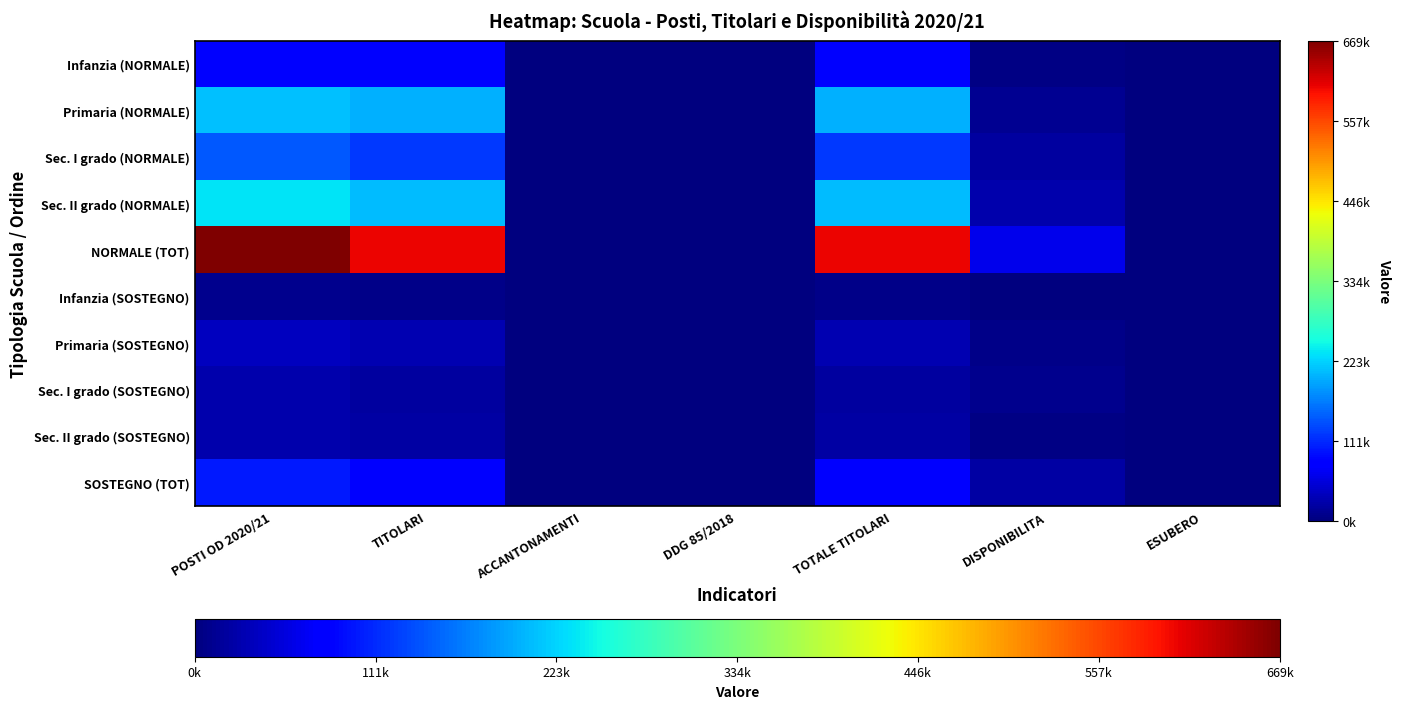

Reading right to left, list all the values displayed in this chart.

Infanzia (NORMALE): ESUBERO=0	DISPONIBILITA=4296	TOTALE TITOLARI=75900	DDG 85/2018=0	ACCANTONAMENTI=33	TITOLARI=75867	POSTI OD 2020/21=80196
Primaria (NORMALE): ESUBERO=0	DISPONIBILITA=11703	TOTALE TITOLARI=199272	DDG 85/2018=0	ACCANTONAMENTI=93	TITOLARI=199179	POSTI OD 2020/21=210975
Sec. I grado (NORMALE): ESUBERO=9	DISPONIBILITA=20199	TOTALE TITOLARI=122789	DDG 85/2018=83	ACCANTONAMENTI=282	TITOLARI=122424	POSTI OD 2020/21=142979
Sec. II grado (NORMALE): ESUBERO=395	DISPONIBILITA=27977	TOTALE TITOLARI=207777	DDG 85/2018=99	ACCANTONAMENTI=309	TITOLARI=207369	POSTI OD 2020/21=235359
NORMALE (TOT): ESUBERO=404	DISPONIBILITA=64175	TOTALE TITOLARI=605738	DDG 85/2018=182	ACCANTONAMENTI=717	TITOLARI=604839	POSTI OD 2020/21=669509
Infanzia (SOSTEGNO): ESUBERO=0	DISPONIBILITA=1310	TOTALE TITOLARI=6631	DDG 85/2018=0	ACCANTONAMENTI=7	TITOLARI=6624	POSTI OD 2020/21=7941
Primaria (SOSTEGNO): ESUBERO=0	DISPONIBILITA=6769	TOTALE TITOLARI=30683	DDG 85/2018=0	ACCANTONAMENTI=18	TITOLARI=30665	POSTI OD 2020/21=37452
Sec. I grado (SOSTEGNO): ESUBERO=0	DISPONIBILITA=9031	TOTALE TITOLARI=19243	DDG 85/2018=1	ACCANTONAMENTI=2	TITOLARI=19240	POSTI OD 2020/21=28274
Sec. II grado (SOSTEGNO): ESUBERO=6	DISPONIBILITA=4343	TOTALE TITOLARI=23160	DDG 85/2018=0	ACCANTONAMENTI=10	TITOLARI=23150	POSTI OD 2020/21=27497
SOSTEGNO (TOT): ESUBERO=6	DISPONIBILITA=21453	TOTALE TITOLARI=79717	DDG 85/2018=1	ACCANTONAMENTI=37	TITOLARI=79679	POSTI OD 2020/21=101164